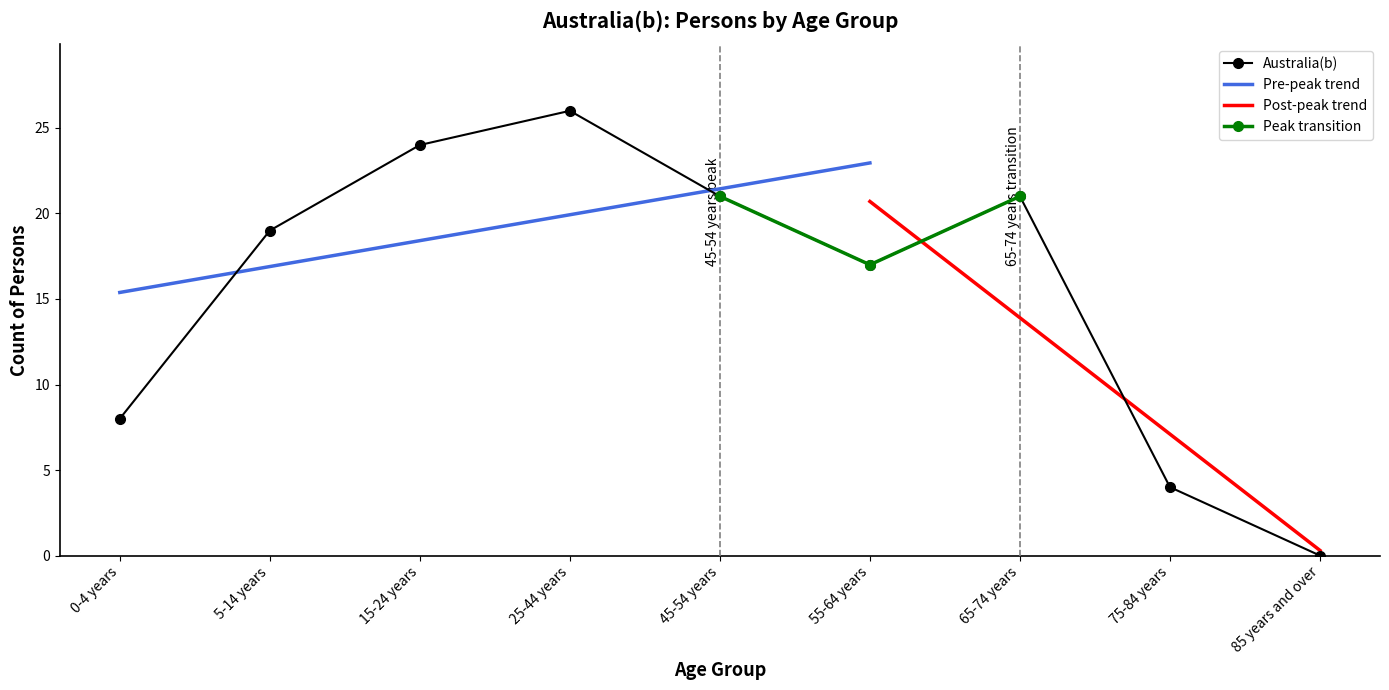

Which label corresponds to the largest value in the chart?

25-44 years